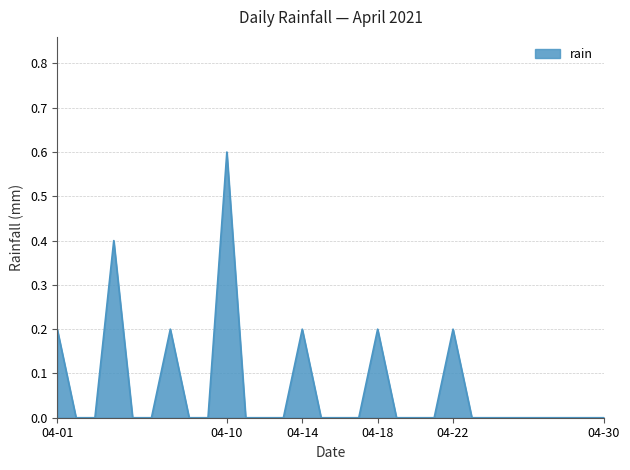

What is the difference between the maximum and minimum values?

0.6